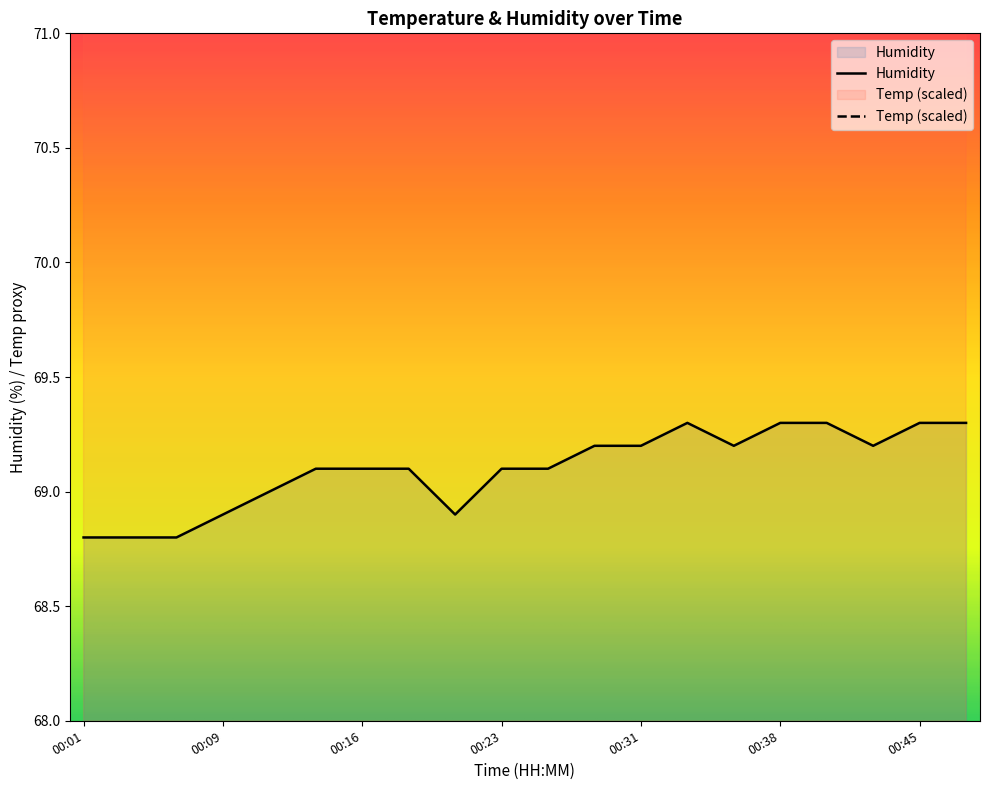

Which series has the widest spread of values?

Temp